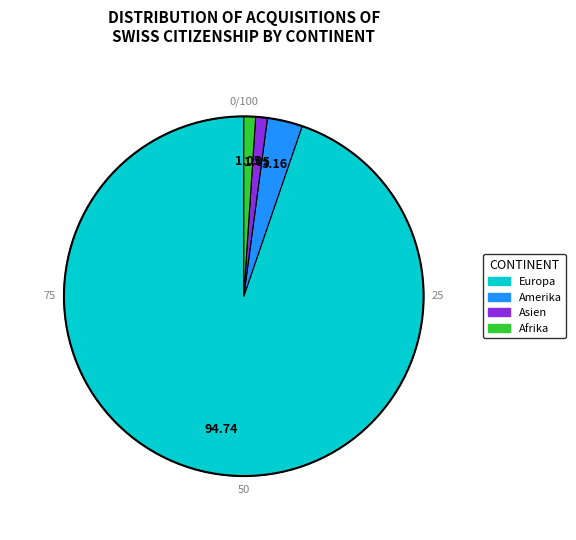

What is the ratio of the value at Asien to the value at Afrika?

1.0